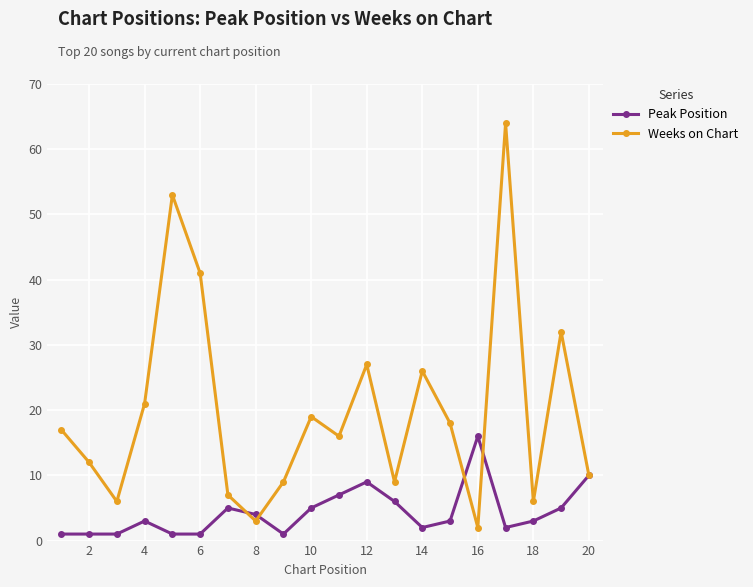

What is the average value of the Peak Position series?

4